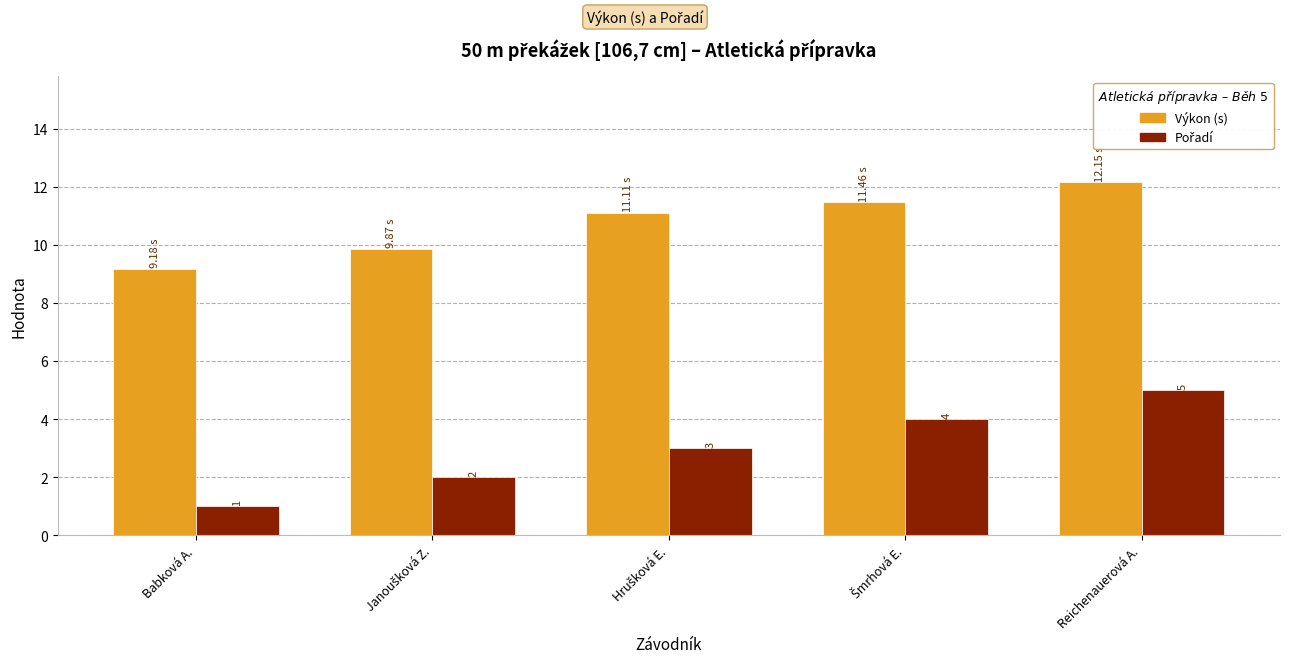

At which label does Výkon (s) reach its peak?

Reichenauerová A.